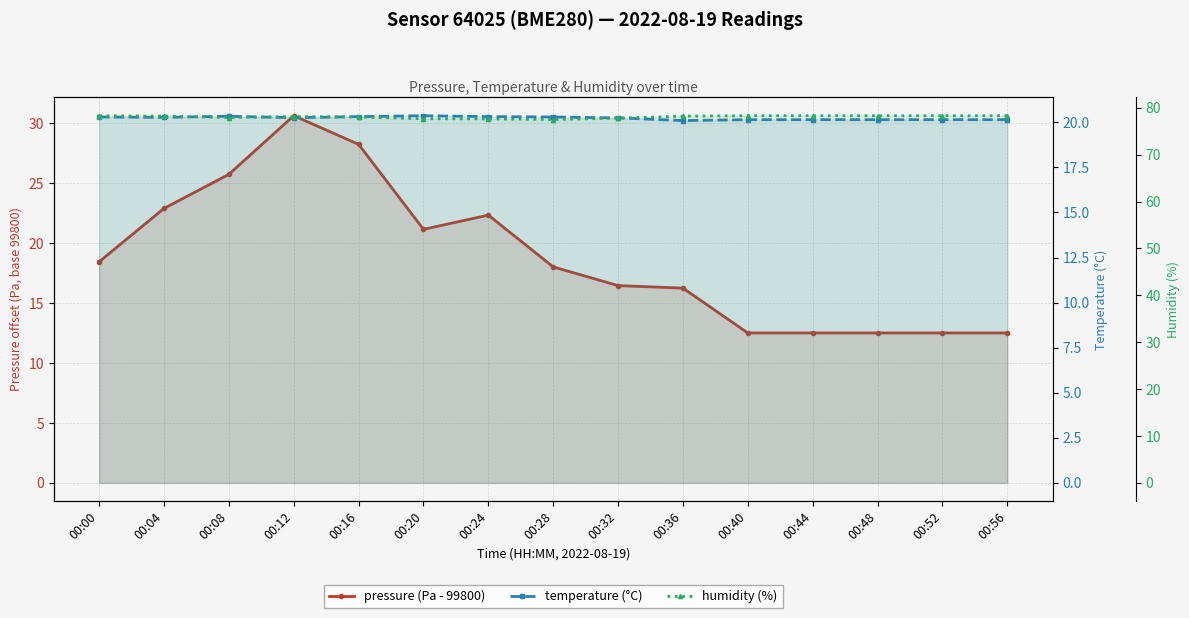

Rank the series at 00:56 from lowest to highest value.

pressure (Pa - 99800), temperature (°C), humidity (%)